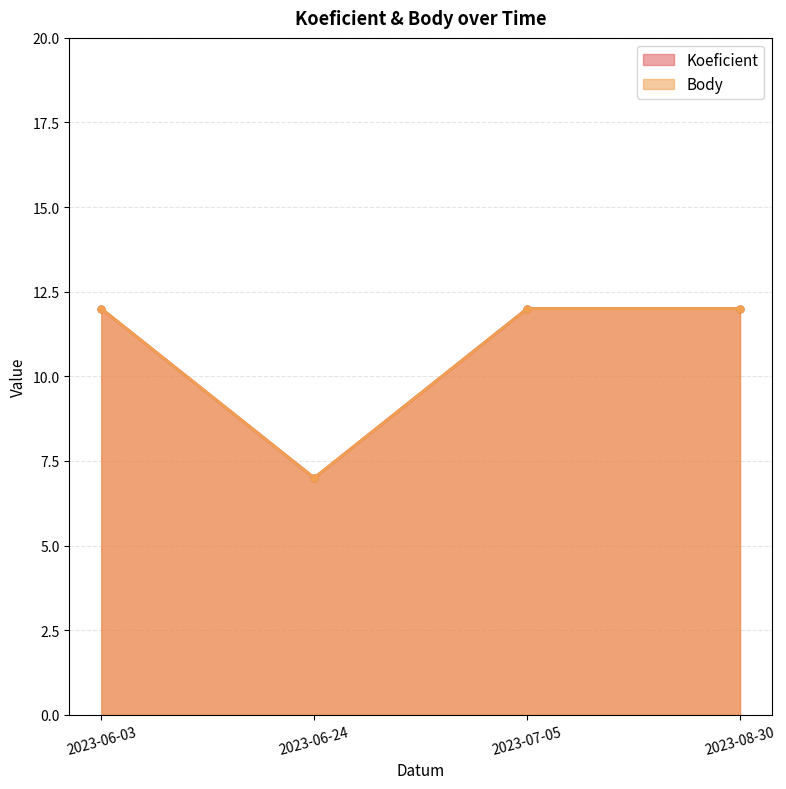

At how many categories does at least one series exceed 9?

3